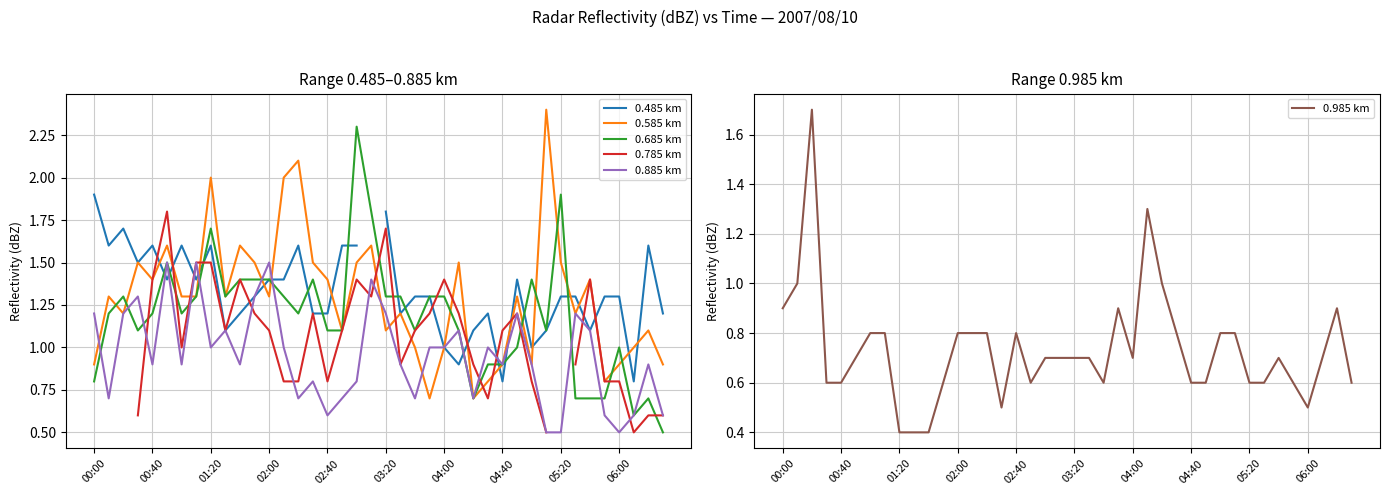

What is the minimum value for 0.885 km?

0.5